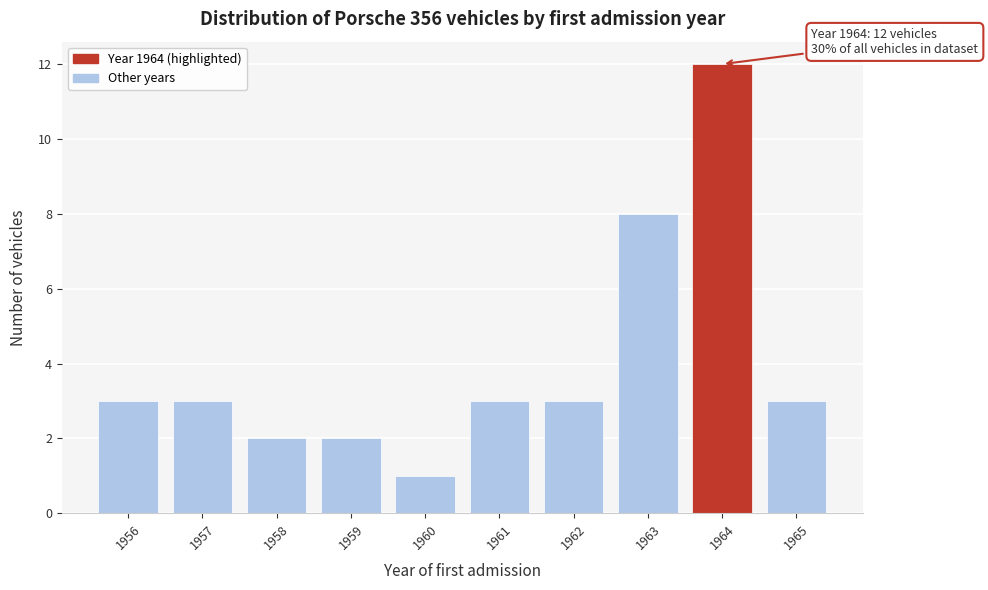

Reading right to left, transcribe all the data shown in this chart.

3	12	8	3	3	1	2	2	3	3